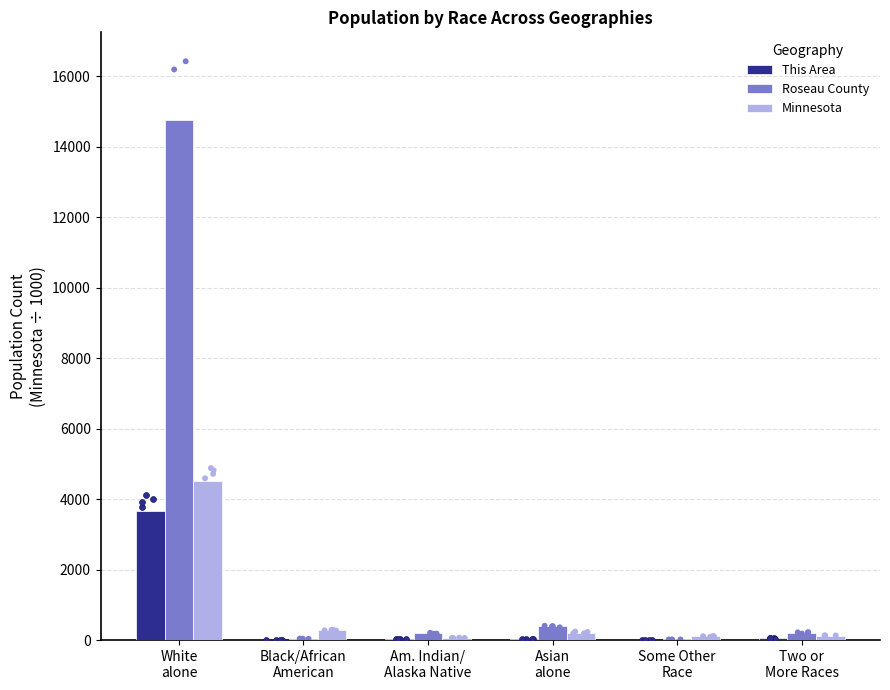

Which series reaches the minimum Y coordinate?

This Area